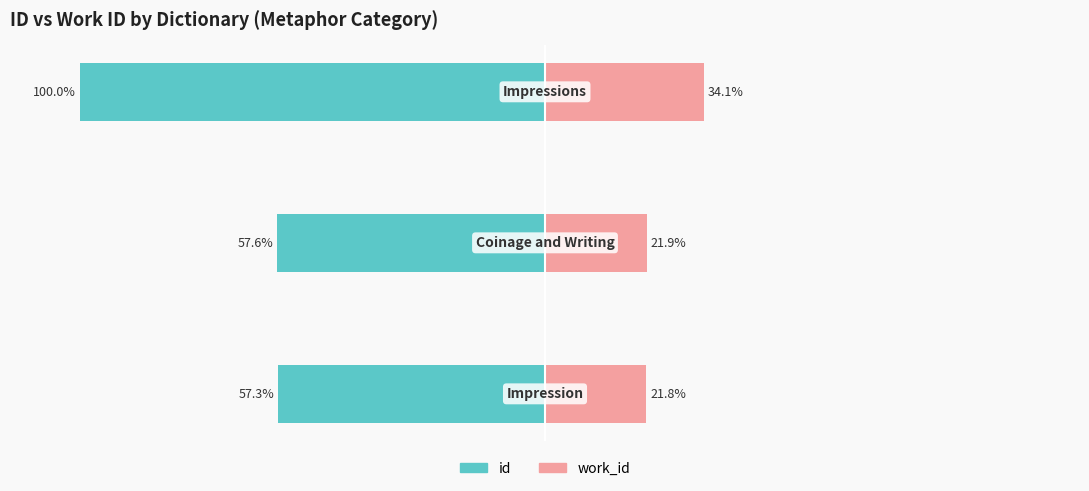

What is the minimum value shown in the chart?

-100.0